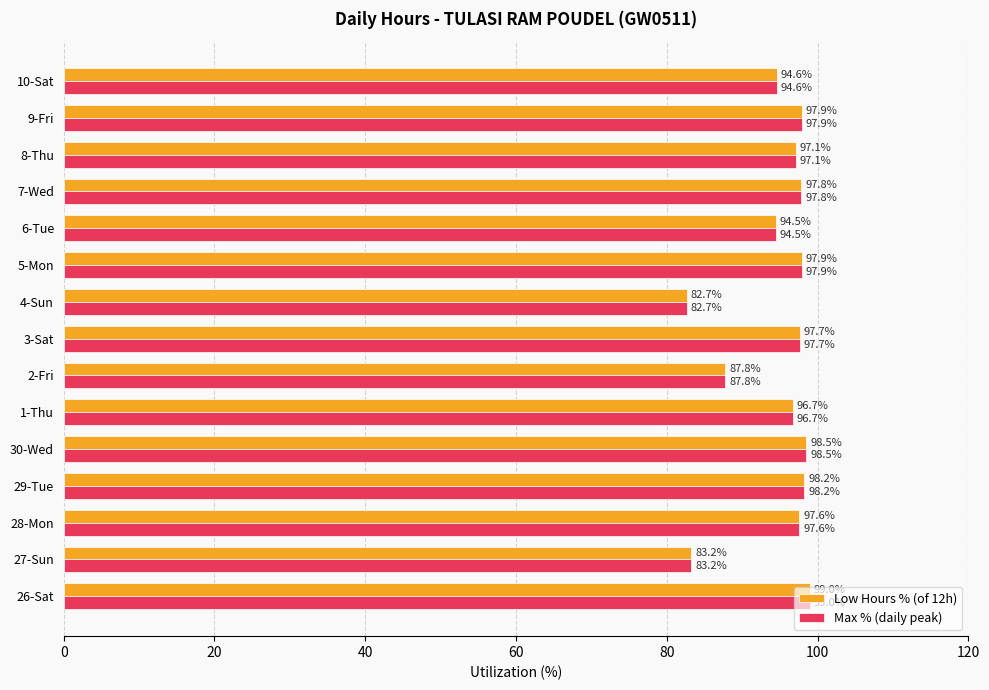

What is the sum of the Max % (daily peak) values at 30-Wed and 4-Sun?

181.2